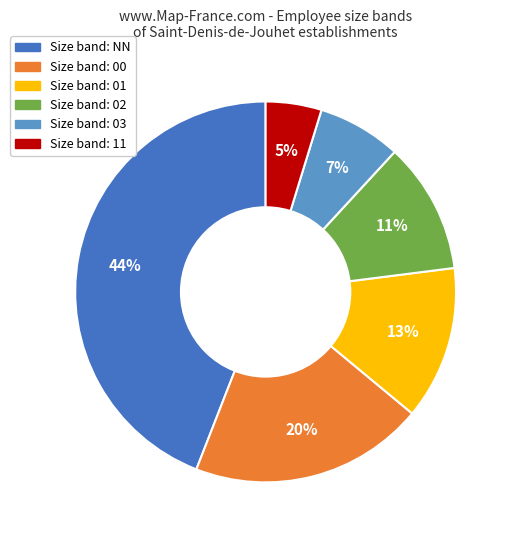

Is there any slice that represents more than half of the pie?

No